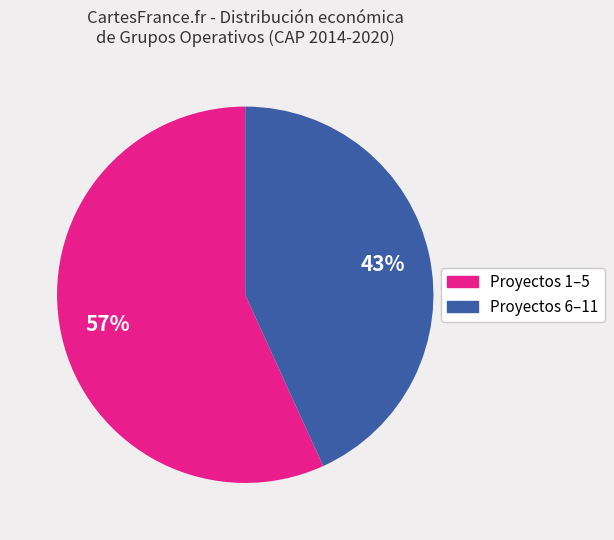

Does any single category account for the majority?

Yes